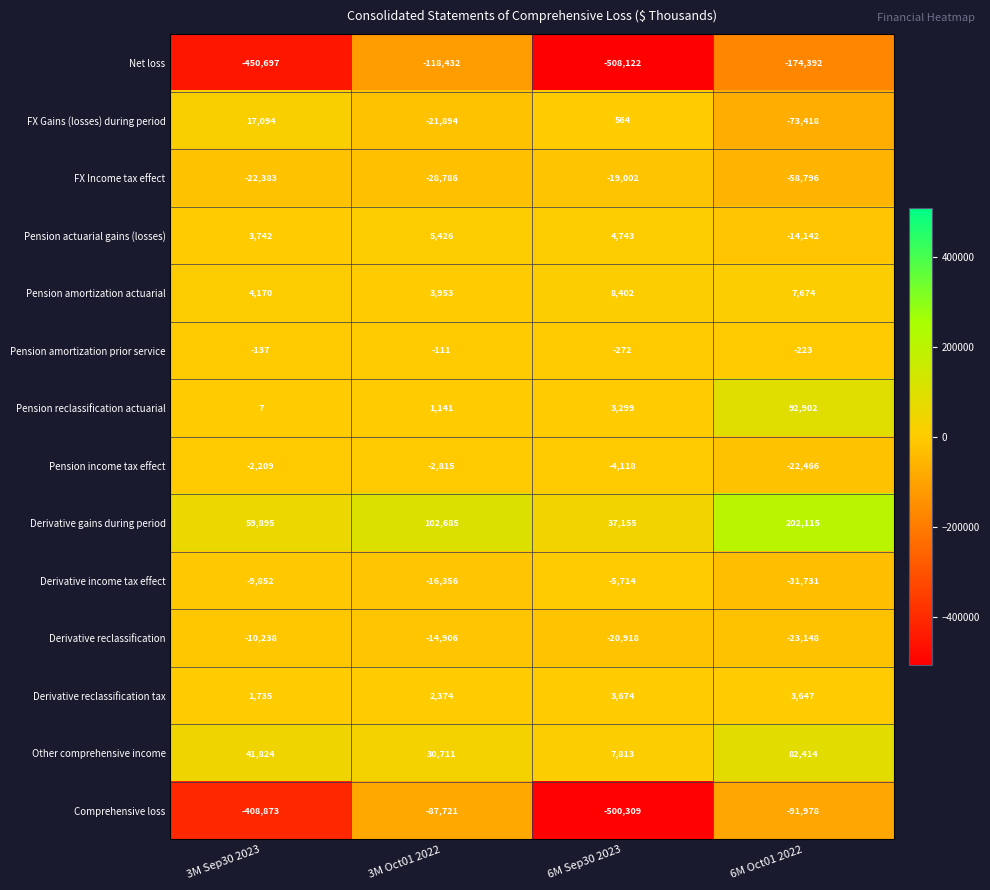

True or false: Pension actuarial gains (losses) has a value of 5426 at 3M Oct01 2022.

True